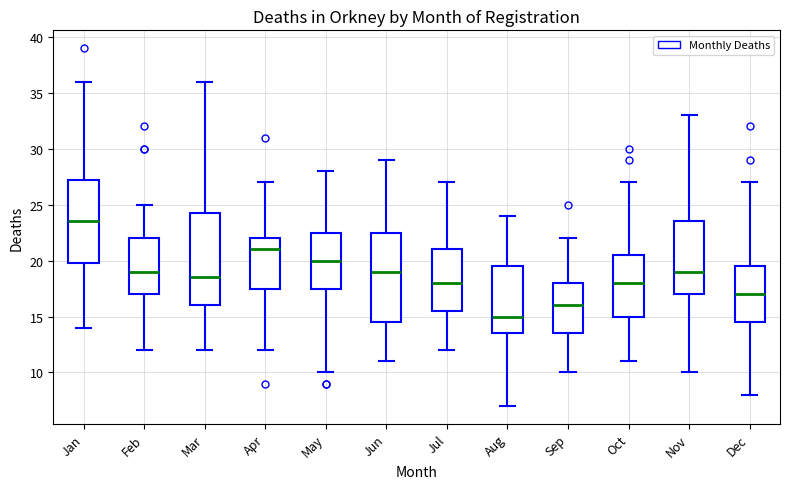

Reading left to right, read every box against the y-axis: the position of its median line, the range the box covers, and the ends of its whiskers. The values are not printed on the chart, so give them approximately, as read against the axis.

Jan: median 23.5, box 20.0 to 27.5, whiskers 14.0 to 36.0
Feb: median 19.0, box 17.0 to 22.0, whiskers 12.0 to 25.0
Mar: median 18.5, box 16.0 to 24.5, whiskers 12.0 to 36.0
Apr: median 21.0, box 17.5 to 22.0, whiskers 12.0 to 27.0
May: median 20.0, box 17.5 to 22.5, whiskers 10.0 to 28.0
Jun: median 19.0, box 14.5 to 22.5, whiskers 11.0 to 29.0
Jul: median 18.0, box 15.5 to 21.0, whiskers 12.0 to 27.0
Aug: median 15.0, box 13.5 to 19.5, whiskers 7.0 to 24.0
Sep: median 16.0, box 13.5 to 18.0, whiskers 10.0 to 22.0
Oct: median 18.0, box 15.0 to 20.5, whiskers 11.0 to 27.0
Nov: median 19.0, box 17.0 to 23.5, whiskers 10.0 to 33.0
Dec: median 17.0, box 14.5 to 19.5, whiskers 8.0 to 27.0